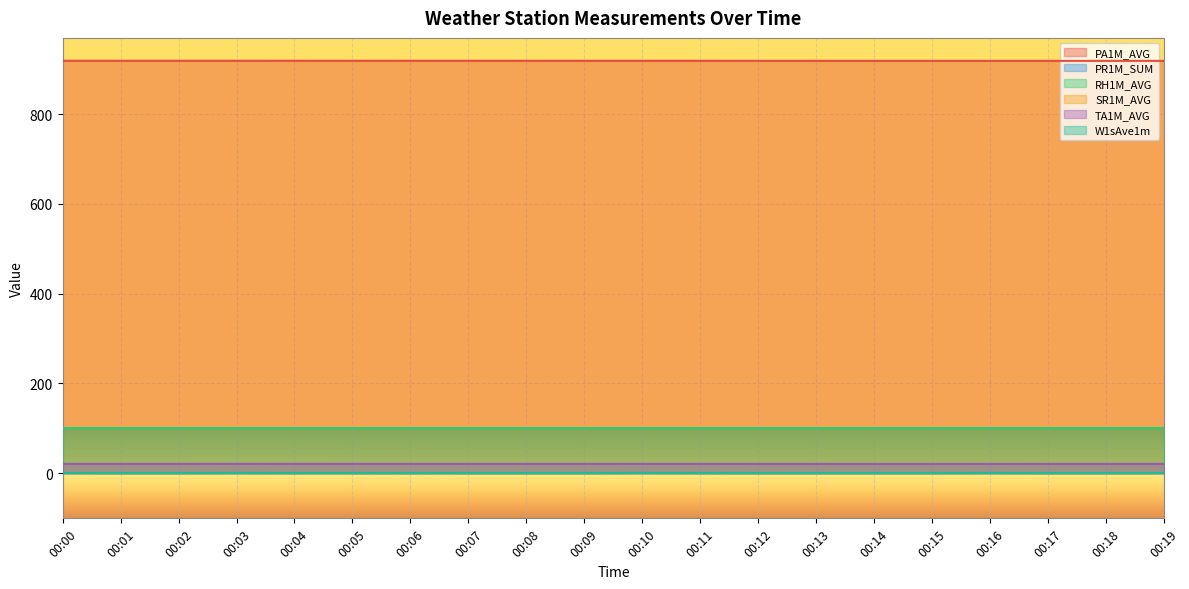

Between which two adjacent categories do PR1M_SUM and W1sAve1m first intersect?

00:10 and 00:11